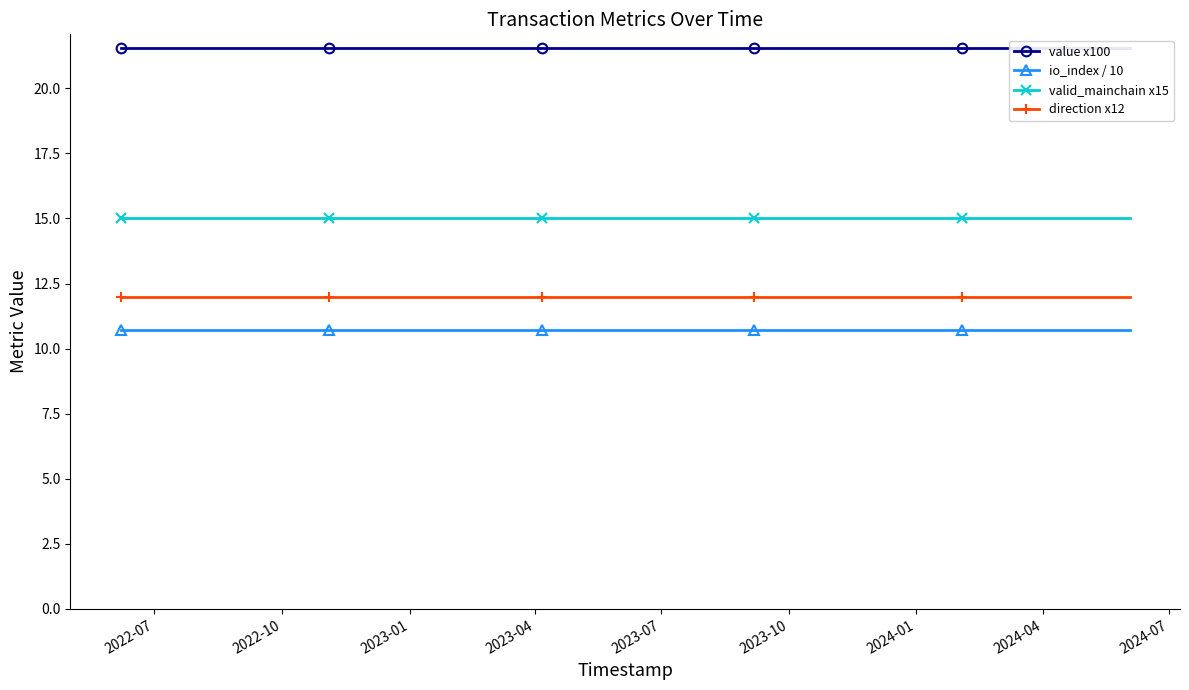

Reading left to right, extract all data points from this chart.

value x100: 21.5	21.5	21.5	21.5	21.5	21.5	21.5	21.5	21.5	21.5	21.5	21.5	21.5	21.5	21.5	21.5	21.5	21.5	21.5	21.5	21.5	21.5	21.5	21.5	21.5
io_index / 10: 10.7	10.7	10.7	10.7	10.7	10.7	10.7	10.7	10.7	10.7	10.7	10.7	10.7	10.7	10.7	10.7	10.7	10.7	10.7	10.7	10.7	10.7	10.7	10.7	10.7
valid_mainchain x15: 15.0	15.0	15.0	15.0	15.0	15.0	15.0	15.0	15.0	15.0	15.0	15.0	15.0	15.0	15.0	15.0	15.0	15.0	15.0	15.0	15.0	15.0	15.0	15.0	15.0
direction x12: 12.0	12.0	12.0	12.0	12.0	12.0	12.0	12.0	12.0	12.0	12.0	12.0	12.0	12.0	12.0	12.0	12.0	12.0	12.0	12.0	12.0	12.0	12.0	12.0	12.0